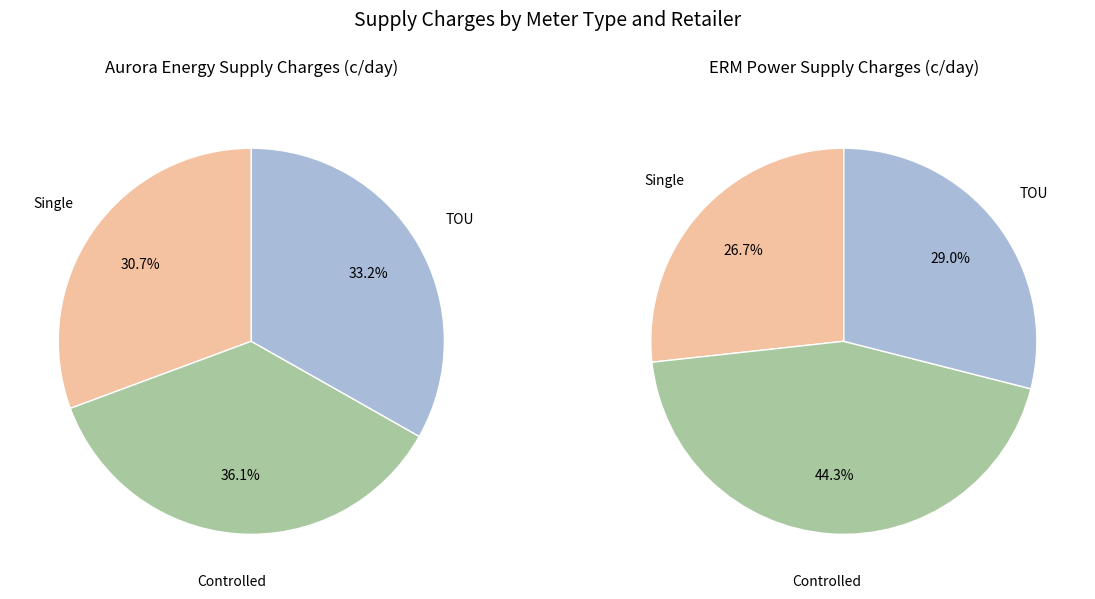

Which slice is the largest?

Controlled